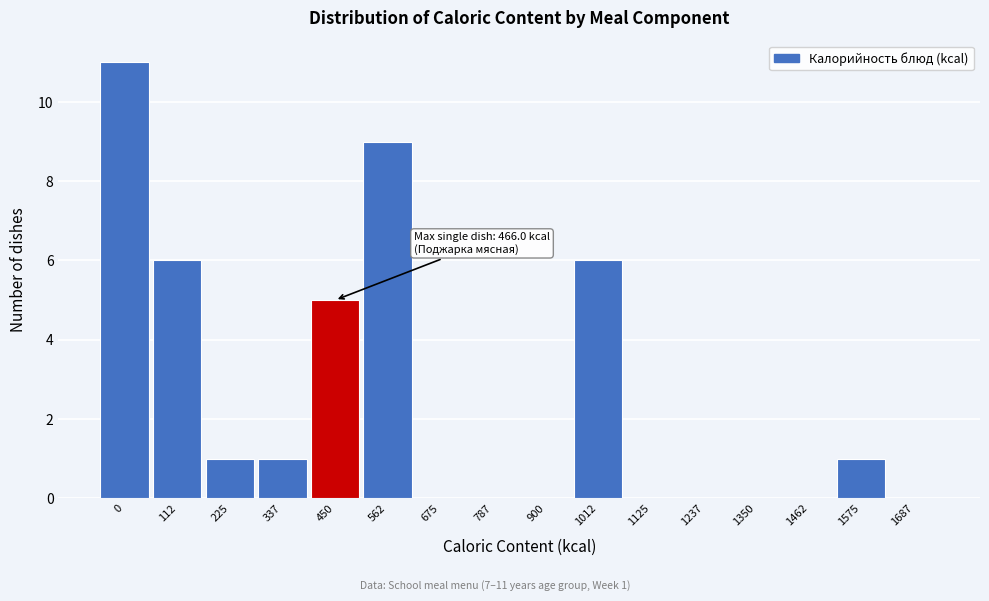

Reading left to right, list all the values displayed in this chart.

0=11	112=6	225=1	337=1	450=5	562=9	675=0	787=0	900=0	1012=6	1125=0	1237=0	1350=0	1462=0	1575=1	1687=0